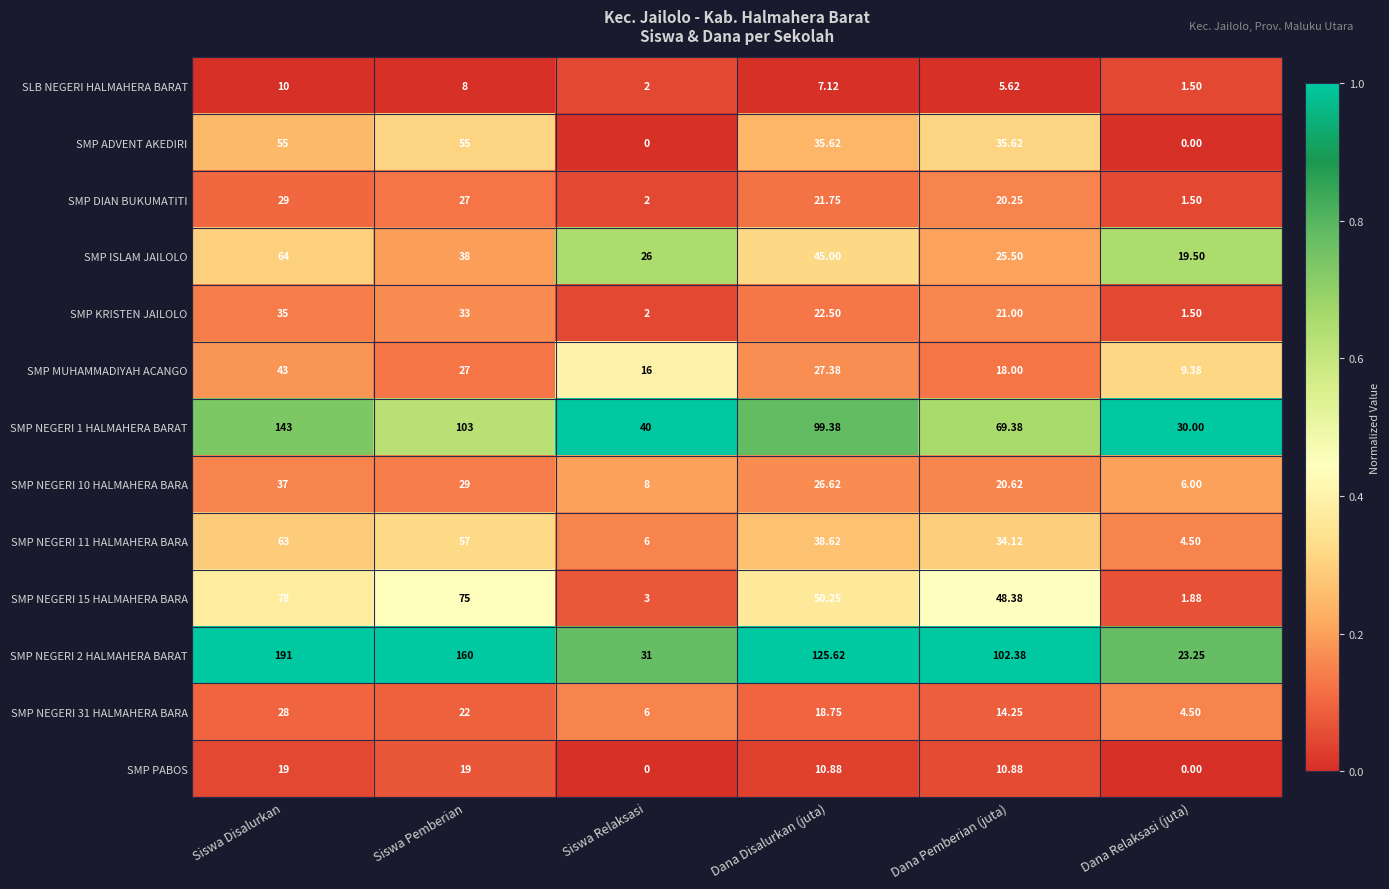

Which series has the widest spread of values?

SMP NEGERI 2 HALMAHERA BARAT